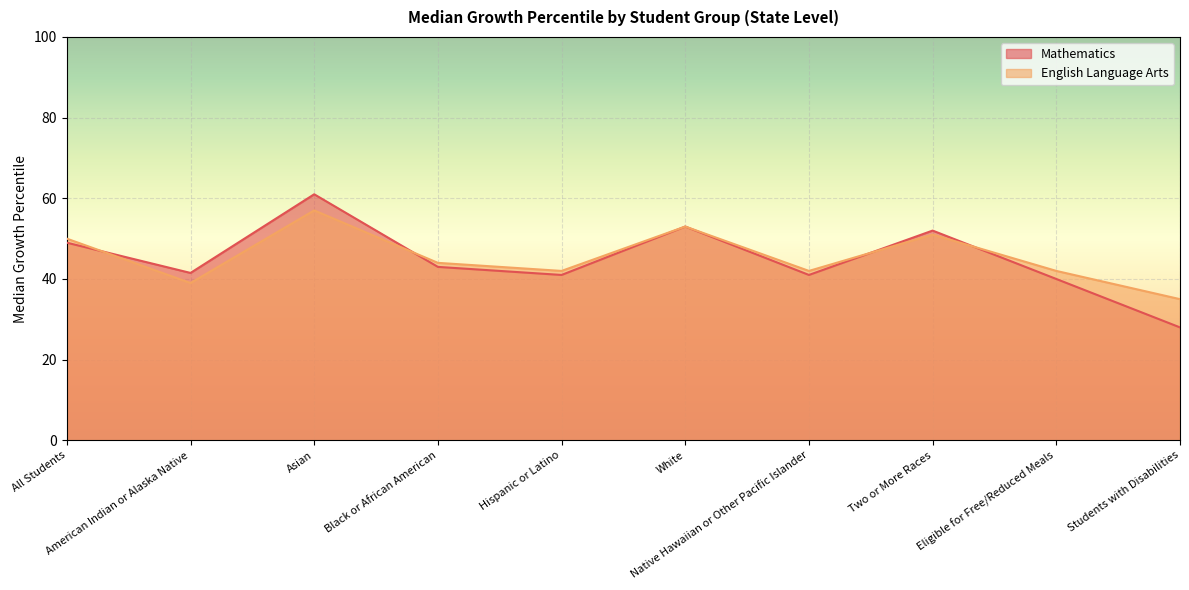

How many lines are shown in the chart?

2